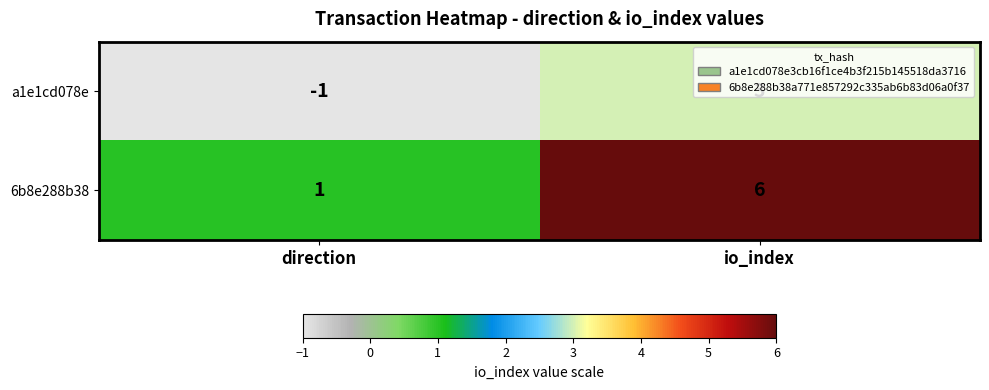

How many series are shown in this chart?

2